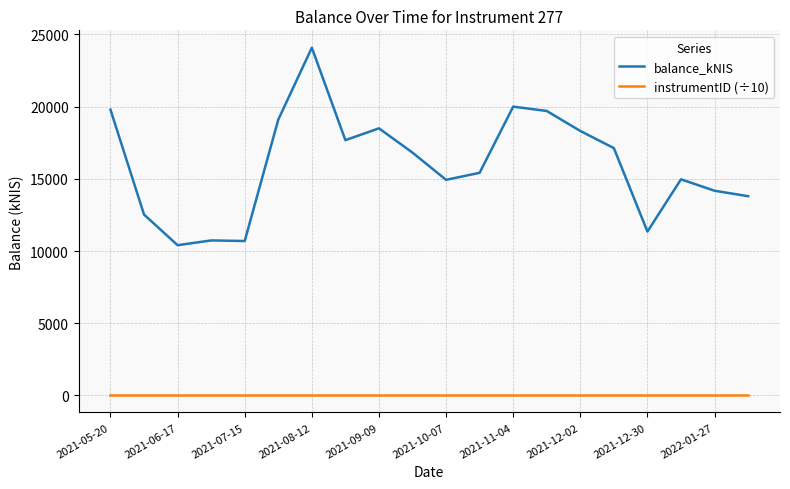

What is the average value of the balance_kNIS series?

16007.6